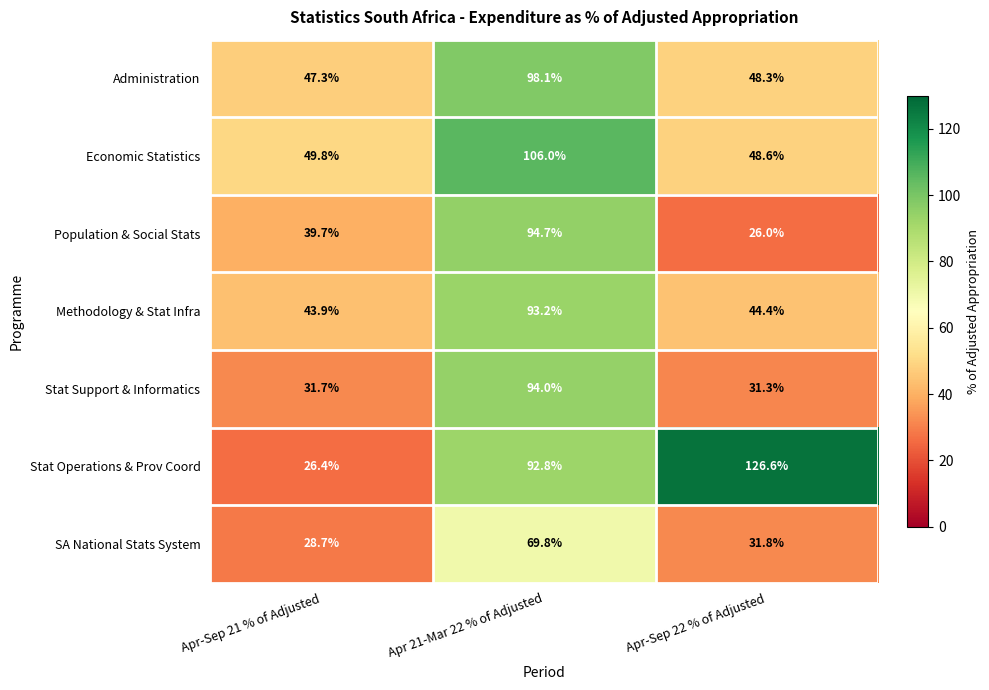

What value does the SA National Stats System series have at Apr-Sep 22 % of Adjusted?

31.8